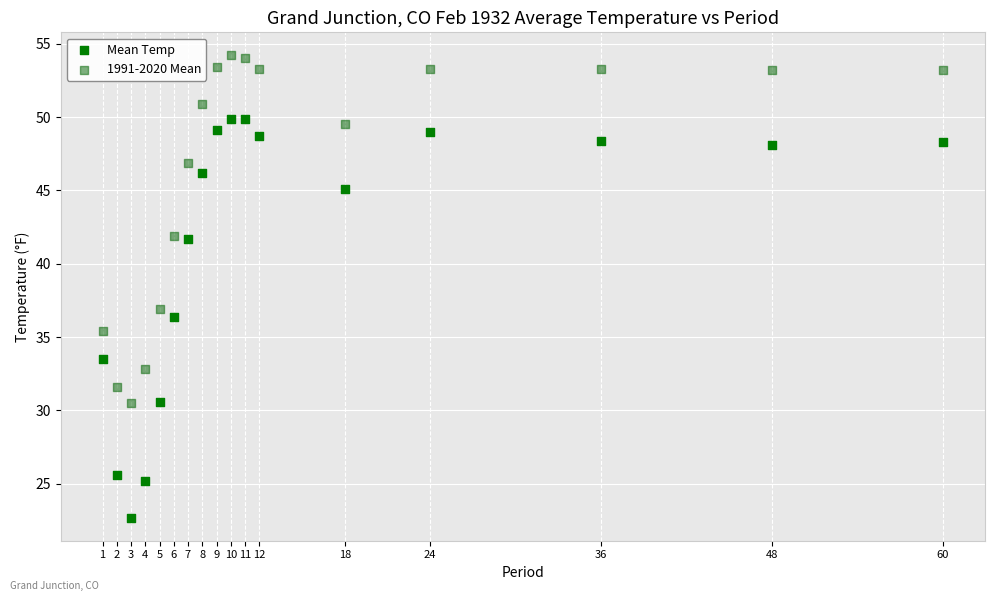

What are all the series names shown in the legend?

Mean Temp, 1991-2020 Mean